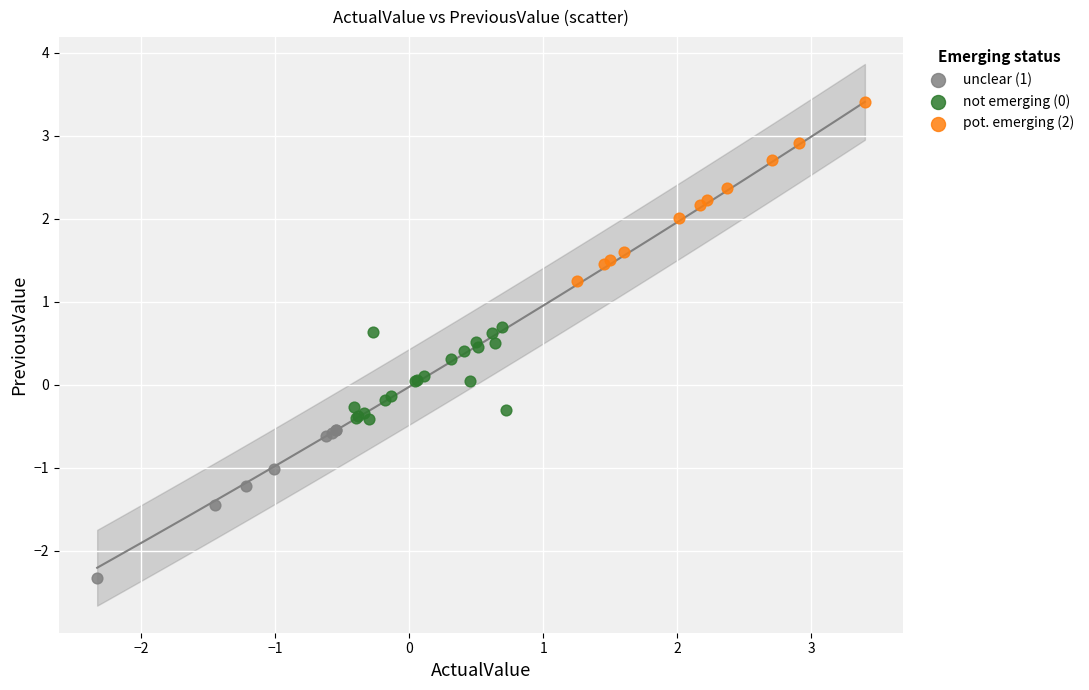

Which series has the widest spread of Y values?

pot. emerging (2)